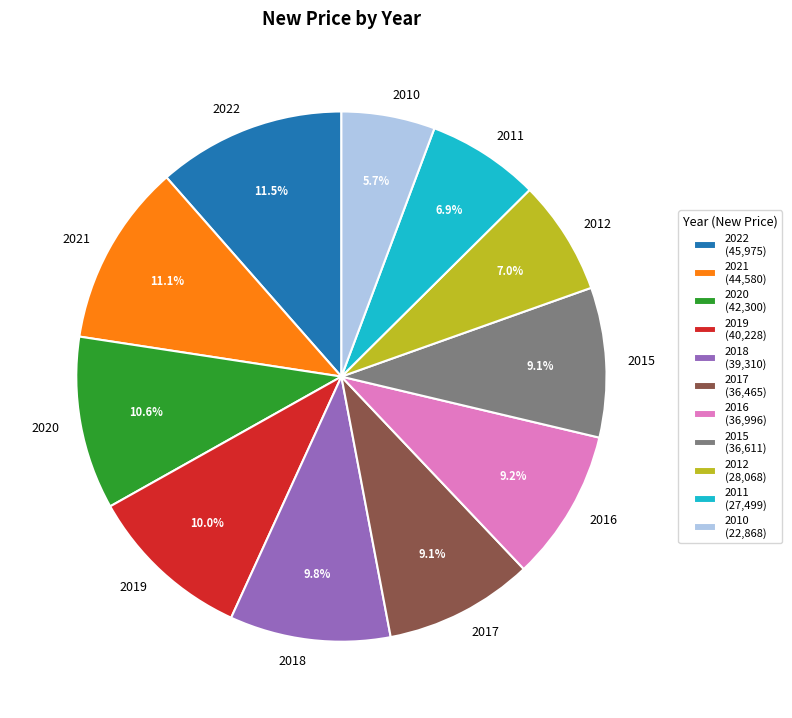

To the nearest percent, what is the difference between the 2017 and 2010 slice percentages?

3%